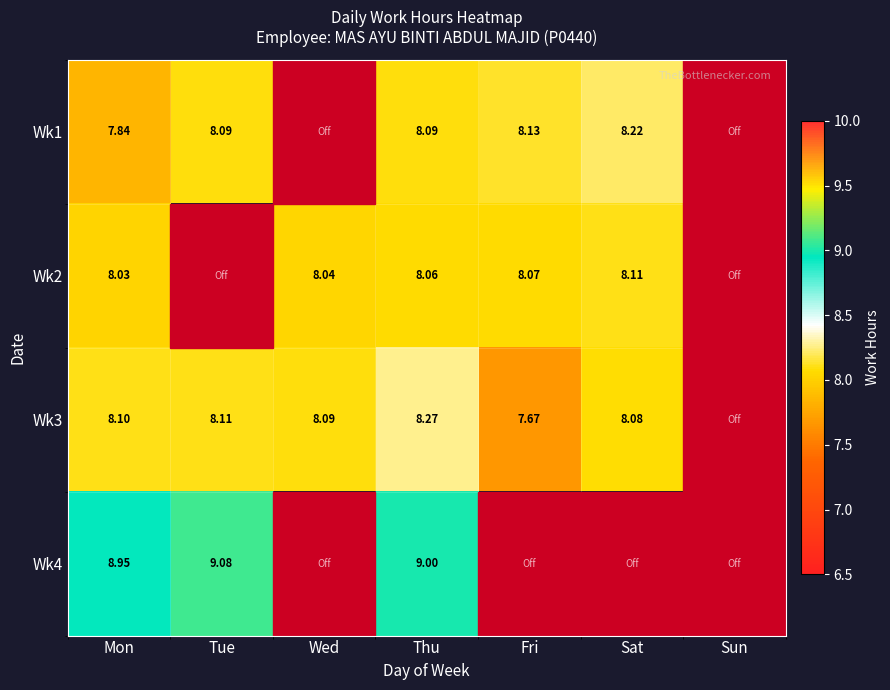

Is the value of Wk2 at Sat greater than the value of Wk1 at Mon?

Yes